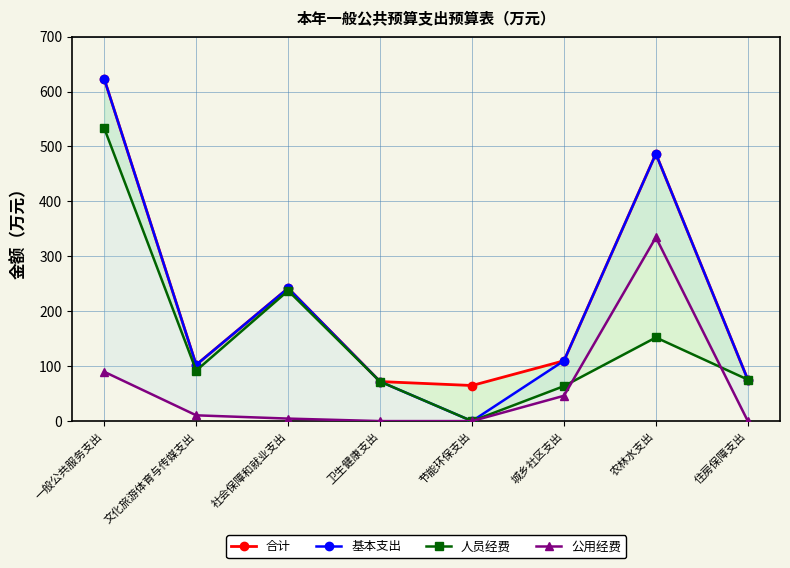

How many values in the 公用经费 series are below 10?

4